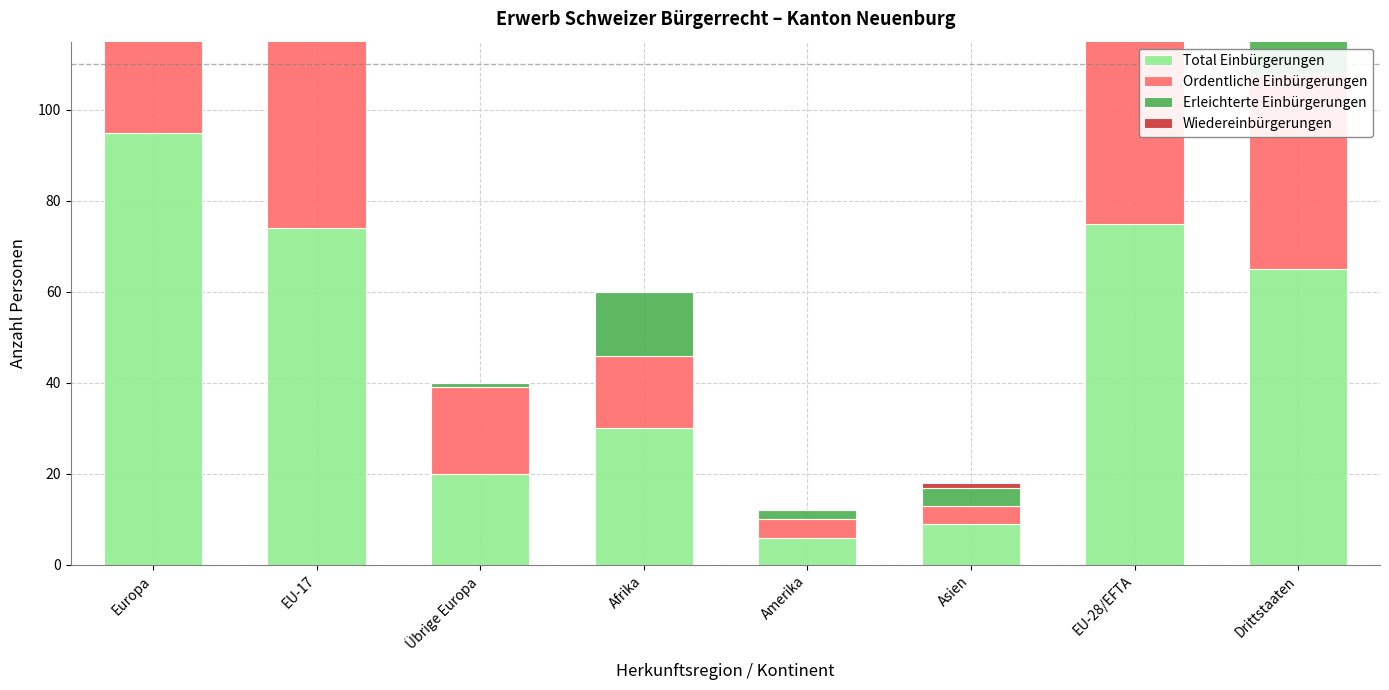

What is the total value across all series at Afrika?

60